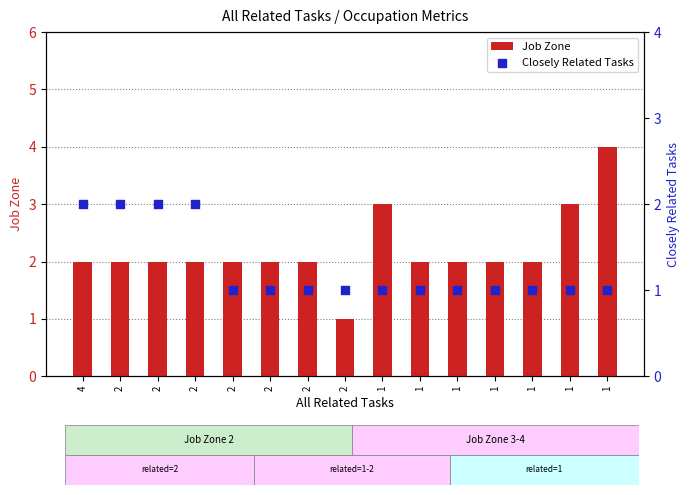

At which category is the sum across all series the highest?

1